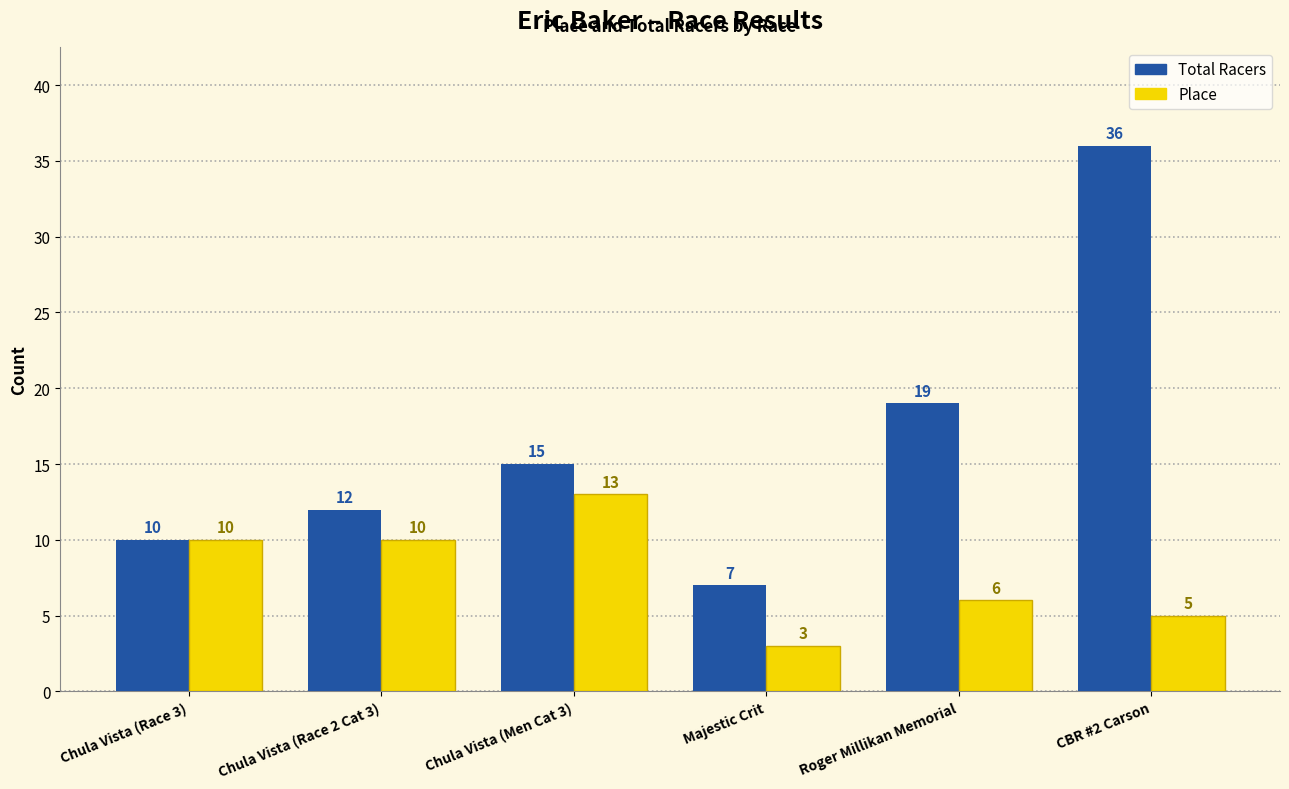

At CBR #2 Carson, list the series in order from largest to smallest.

Total Racers, Place